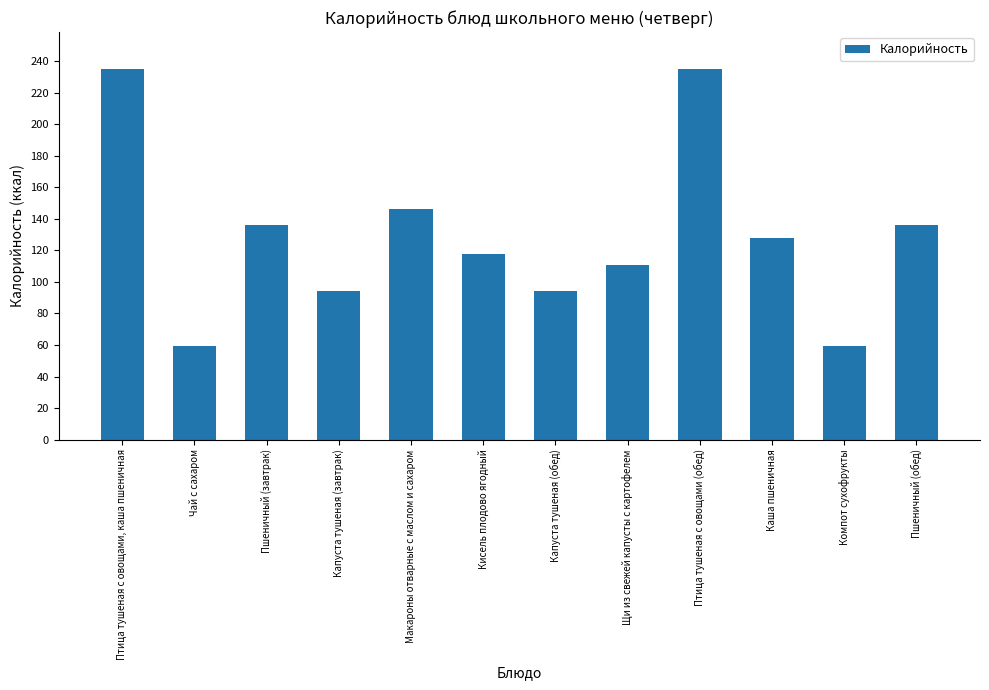

Reading left to right, list all the values displayed in this chart.

235.0	59.4	136.2	94.5	146.0	118.0	94.5	111.0	235.0	127.7	59.4	136.2